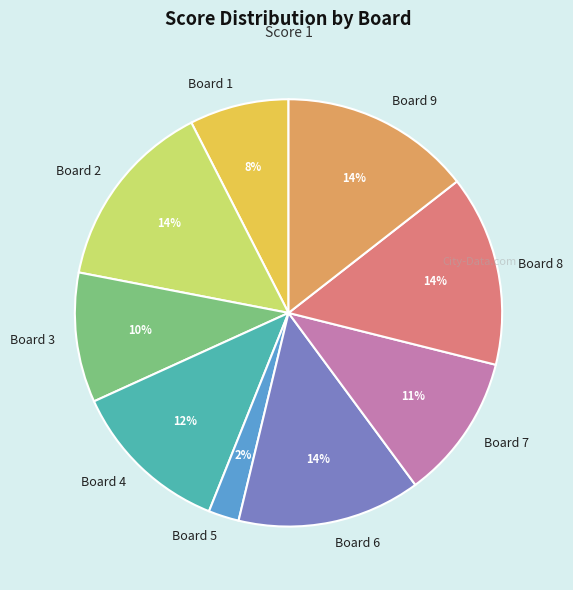

Which slice is the smallest?

Board 5